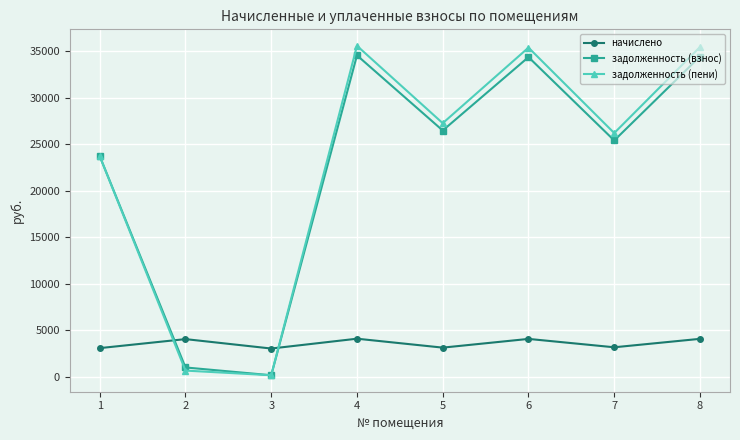

Where does the задолженность (пени) series first go above 27273?

4